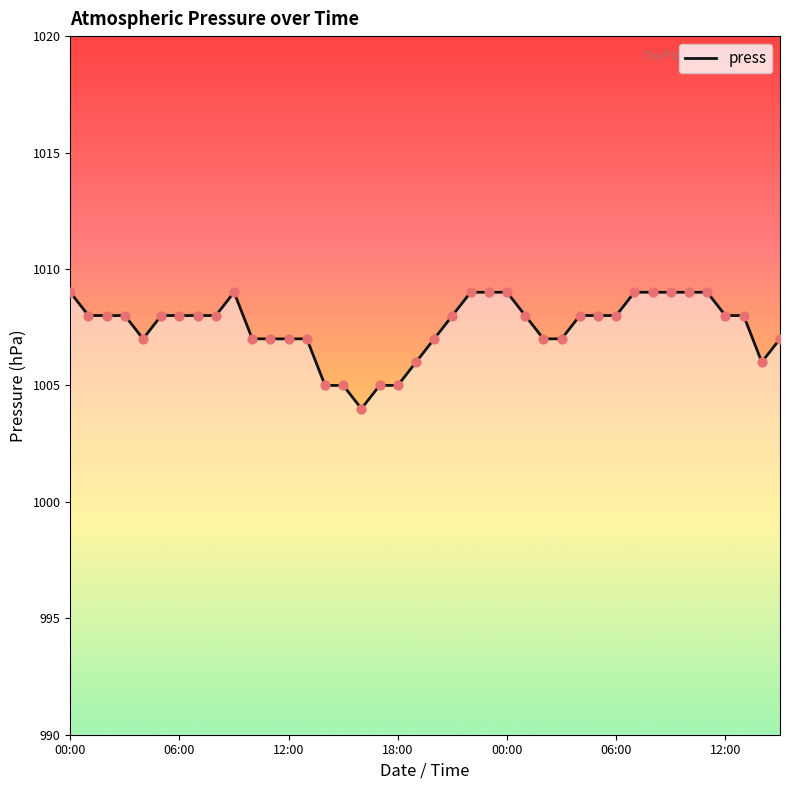

What is the smallest value displayed?

1004